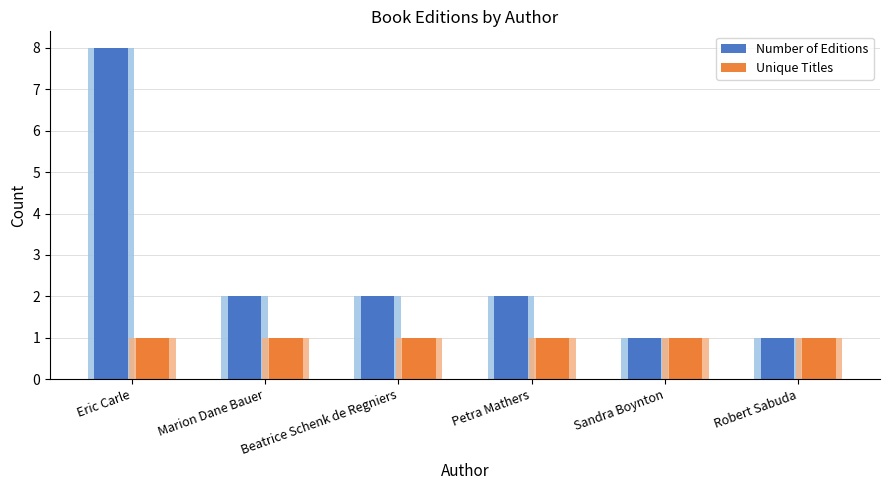

What is the label of the 5th bar from the right?

Marion Dane Bauer